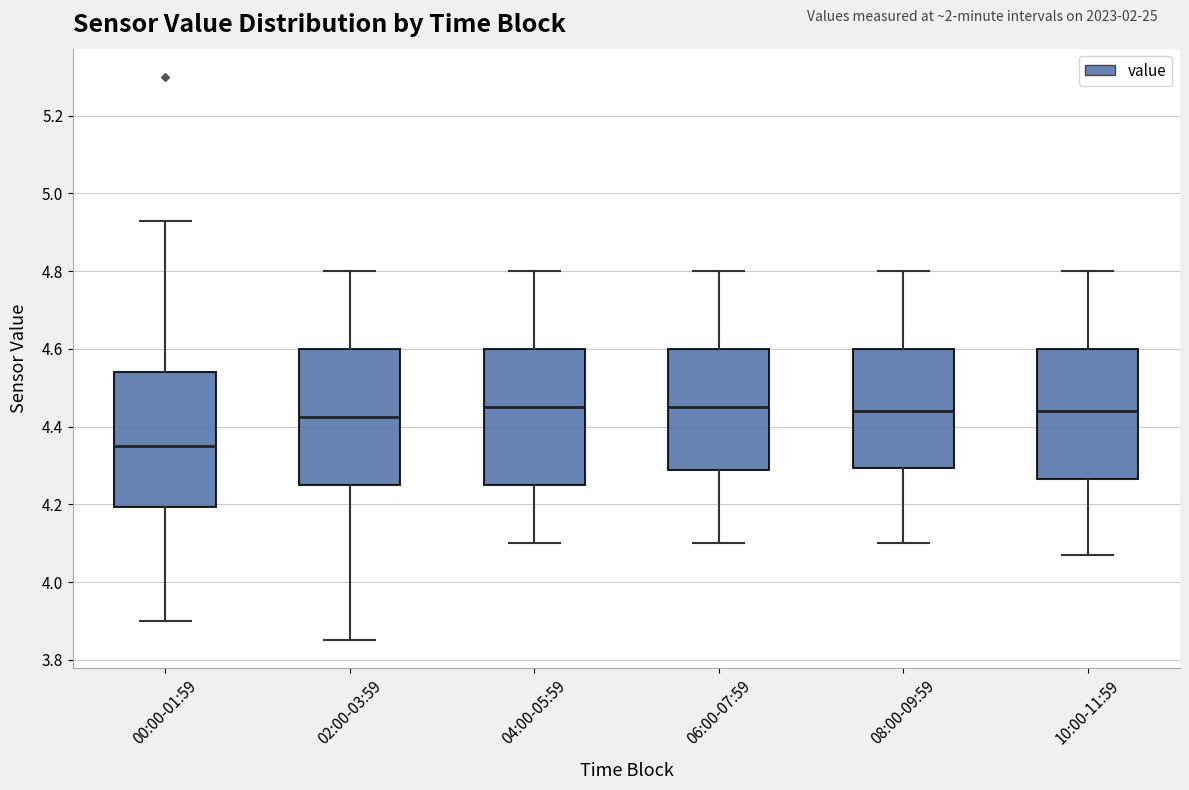

Where is the upper edge of the box for 00:00-01:59 on the y-axis? The values are not printed on the chart, so give them approximately, as read against the axis.

4.54